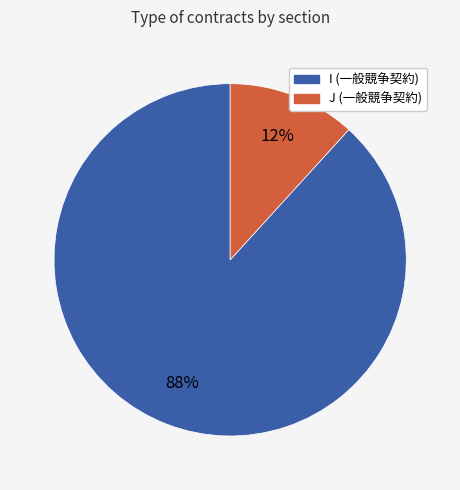

Rank the categories by value from highest to lowest.

I (一般競争契約), J (一般競争契約)